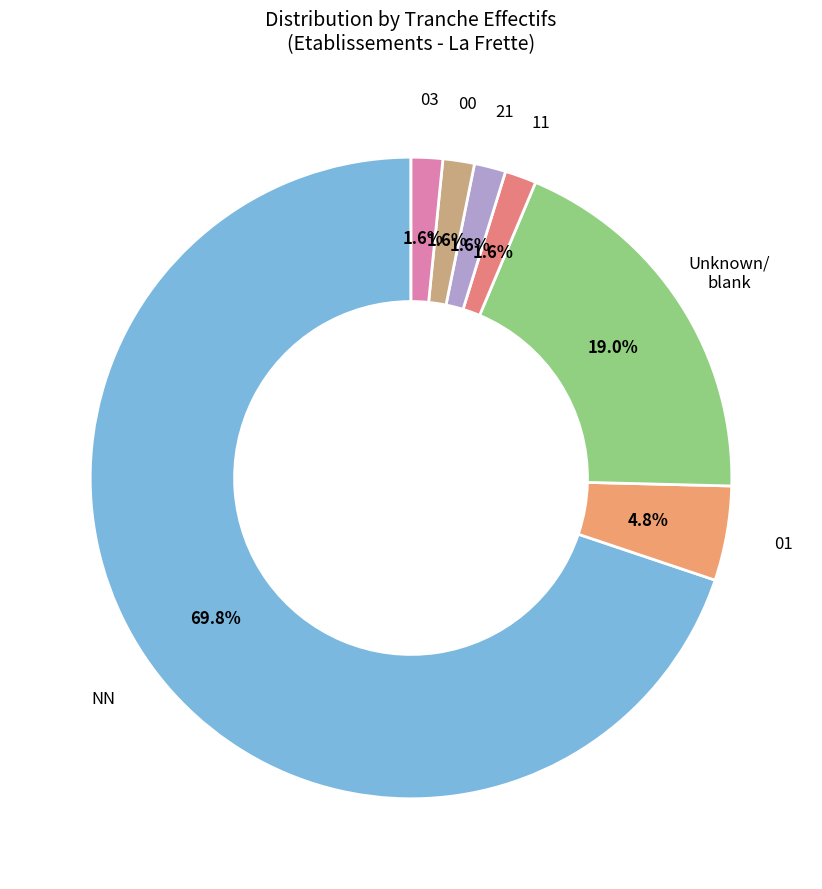

How many slices are in this pie chart?

7